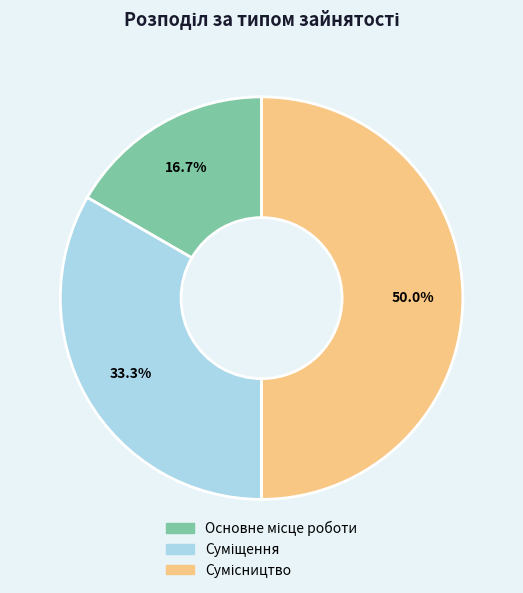

How many slices are in this pie chart?

3